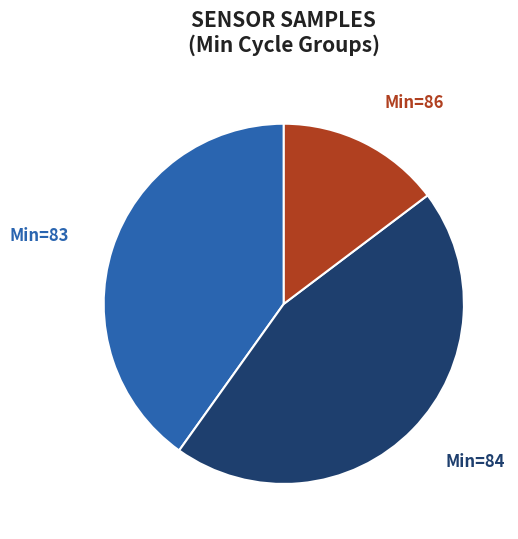

Is there any slice that represents more than half of the pie?

No